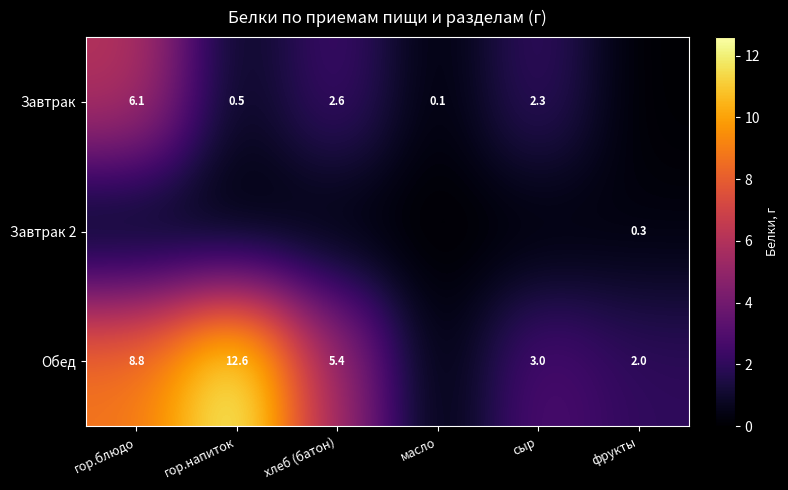

True or false: Завтрак has a value of 4.1 at сыр.

False